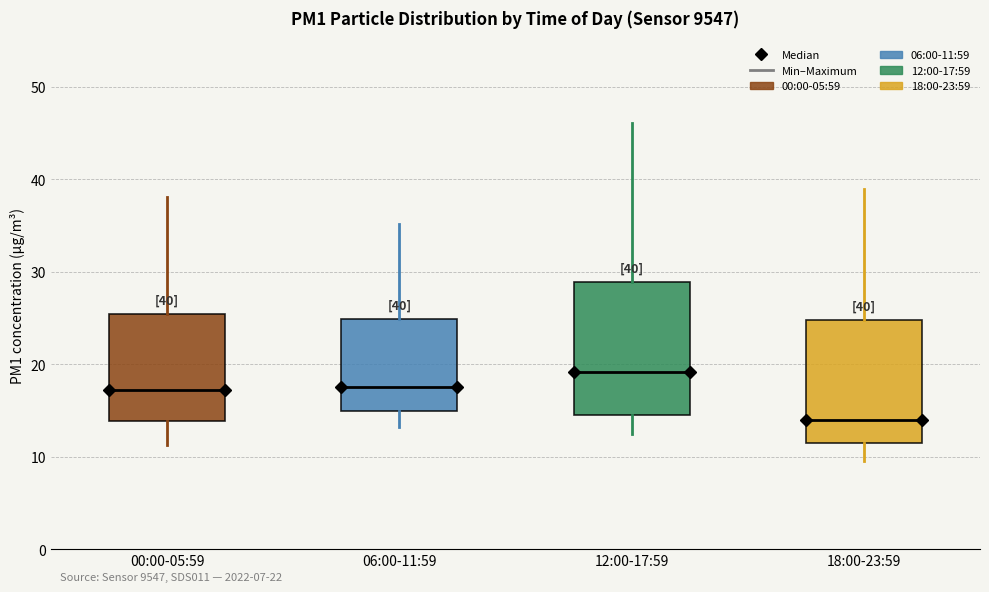

Which box has the highest median line?

12:00-17:59